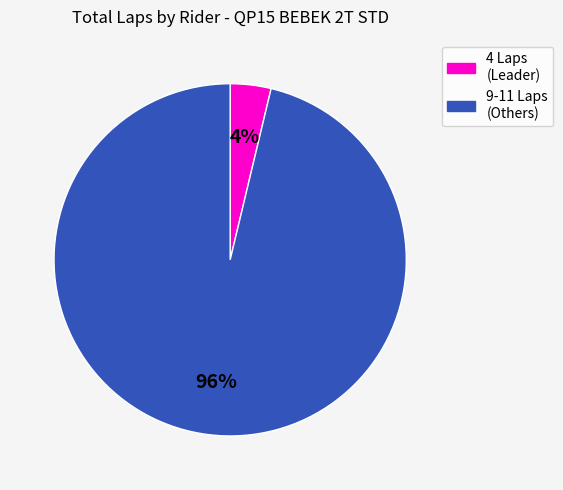

How many segments does this pie chart have?

2